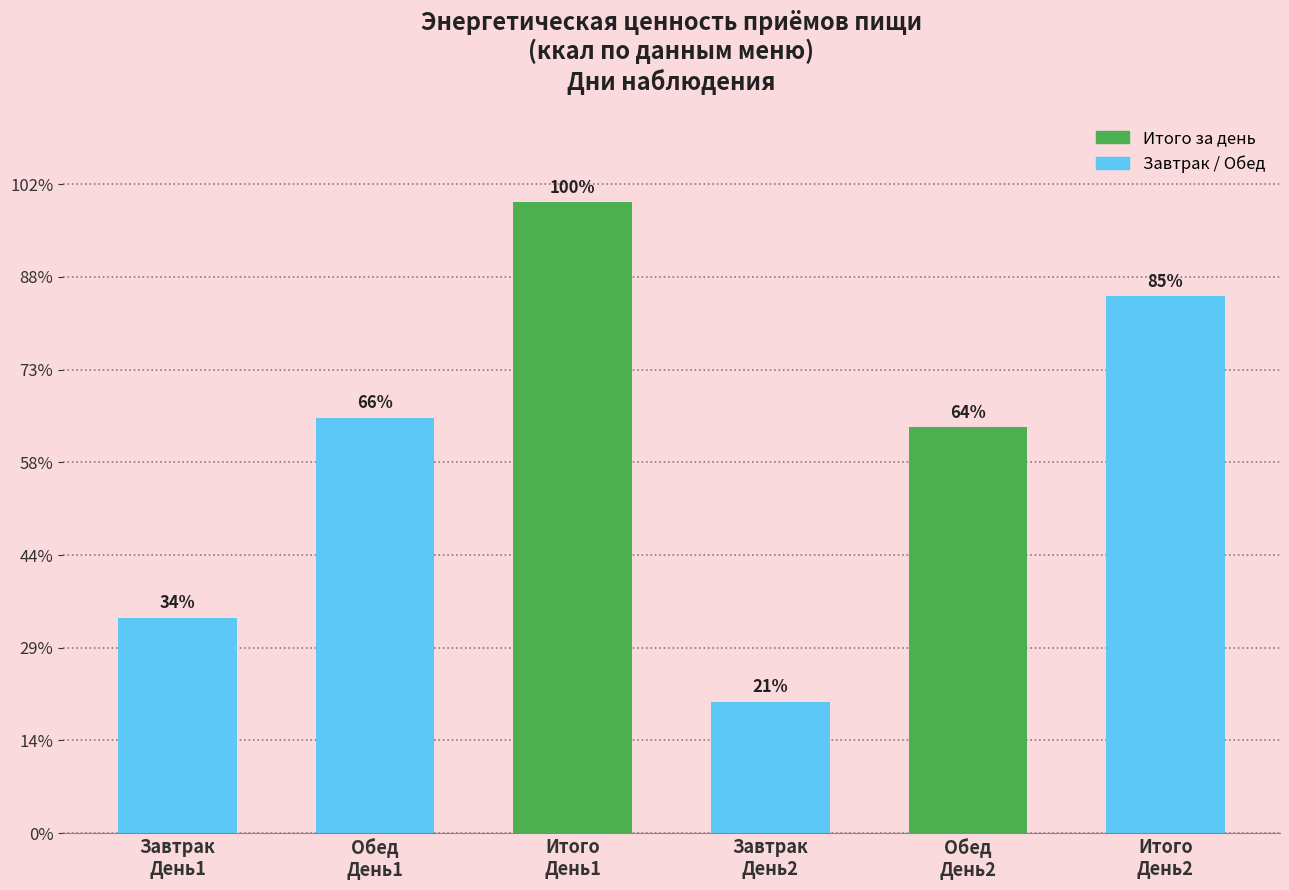

Are the bars horizontal?

No